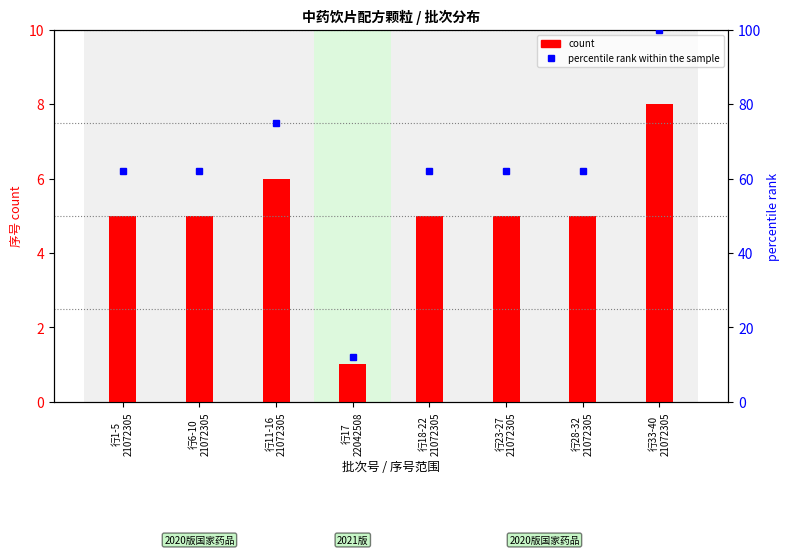

List the series in order of their peak value, highest first.

percentile rank within the sample, count